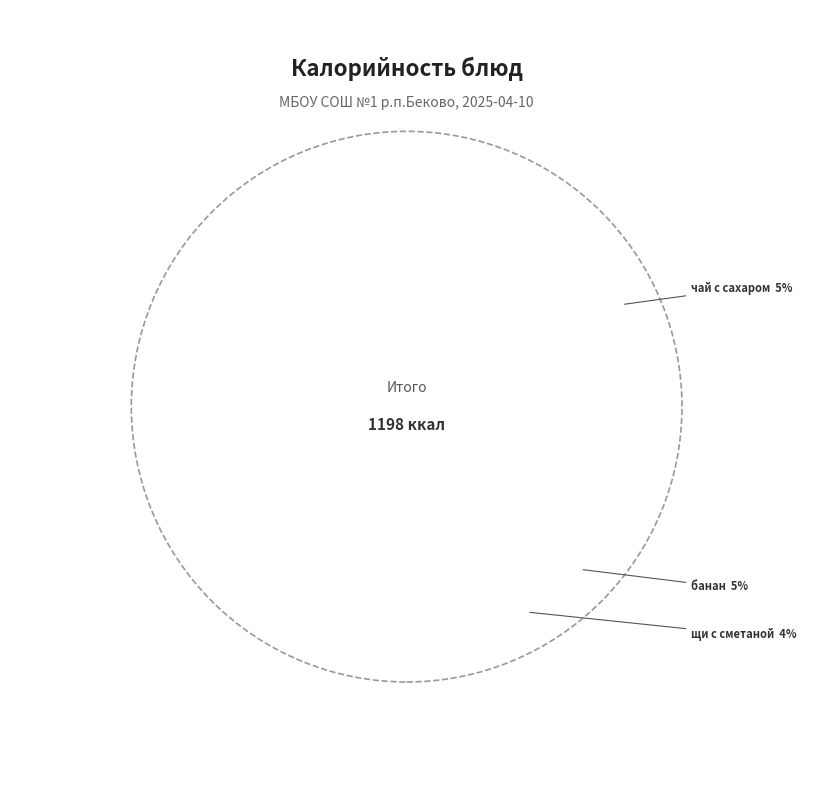

Which category has the smallest portion of the pie?

щи с сметаной